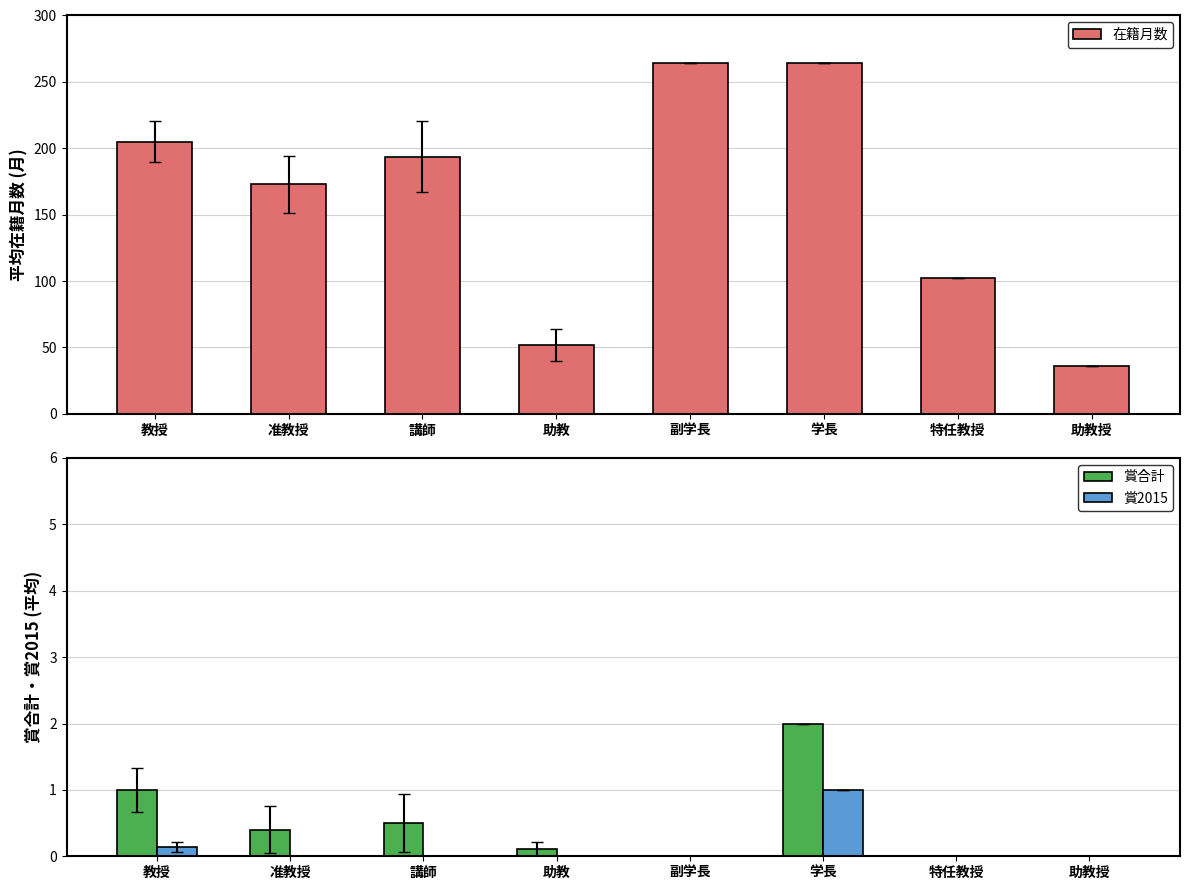

The 賞合計 series shows 0.0 at 助教授. True or false?

True